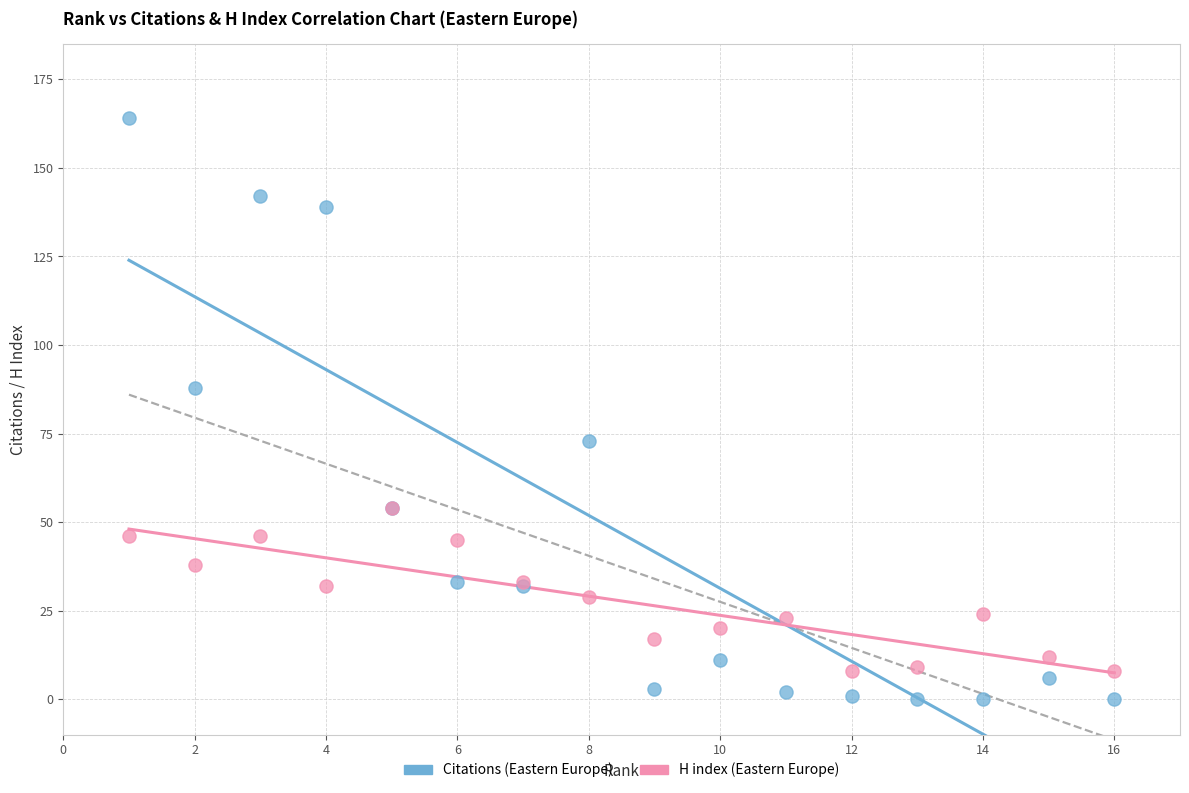

Across all series, what Y value is closest to 82?

88